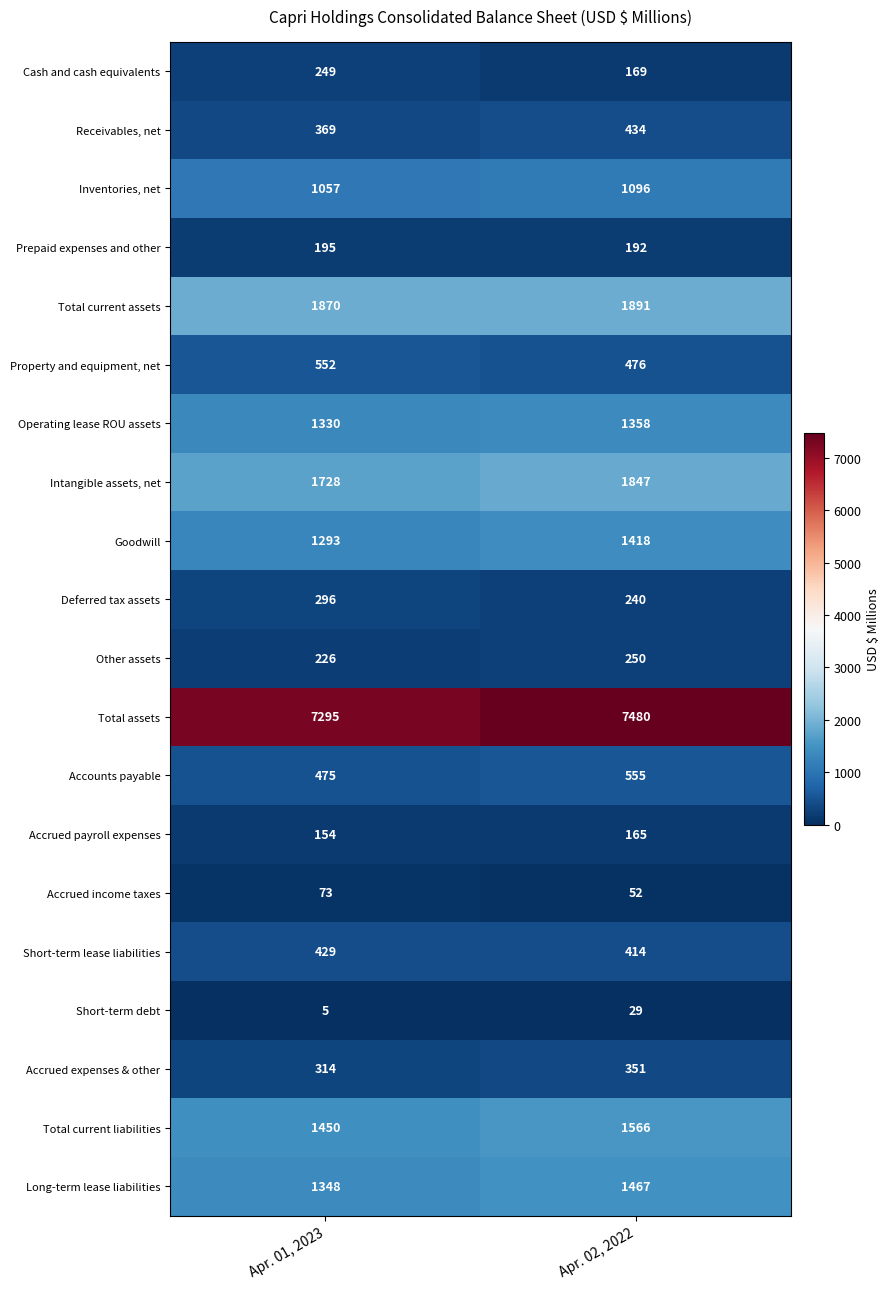

At Apr. 01, 2023, list the series in order from smallest to largest.

Short-term debt, Accrued income taxes, Accrued payroll expenses, Prepaid expenses and other, Other assets, Cash and cash equivalents, Deferred tax assets, Accrued expenses & other, Receivables, net, Short-term lease liabilities, Accounts payable, Property and equipment, net, Inventories, net, Goodwill, Operating lease ROU assets, Long-term lease liabilities, Total current liabilities, Intangible assets, net, Total current assets, Total assets